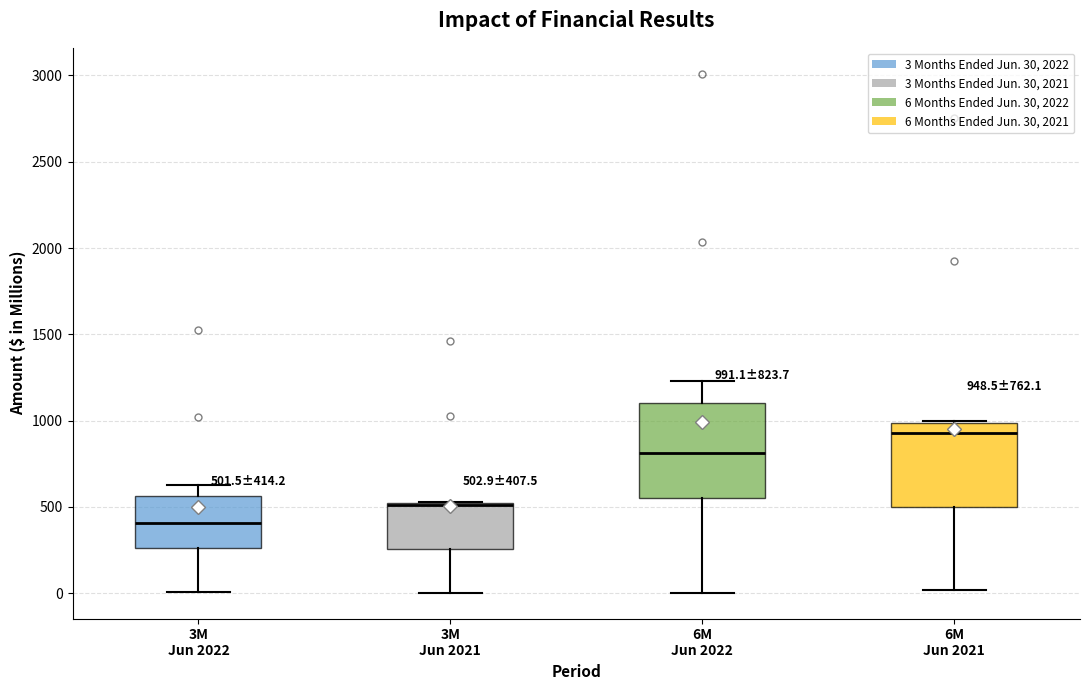

Which box's median line is the lowest?

3M Jun 2022